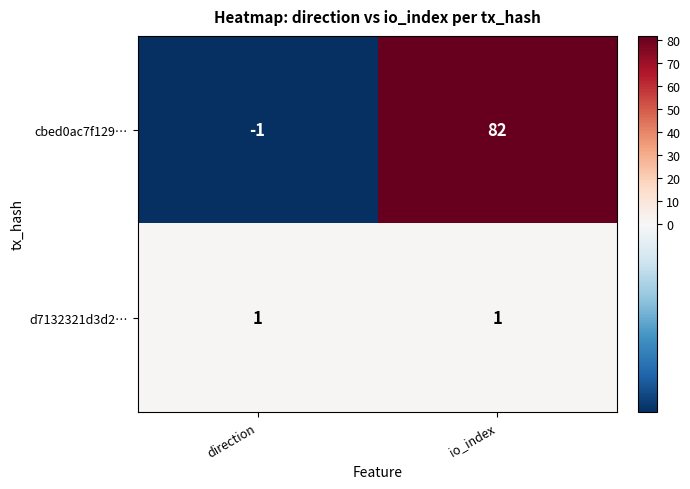

Rank the series by their maximum value, from lowest to highest.

d7132321d3d2…, cbed0ac7f129…